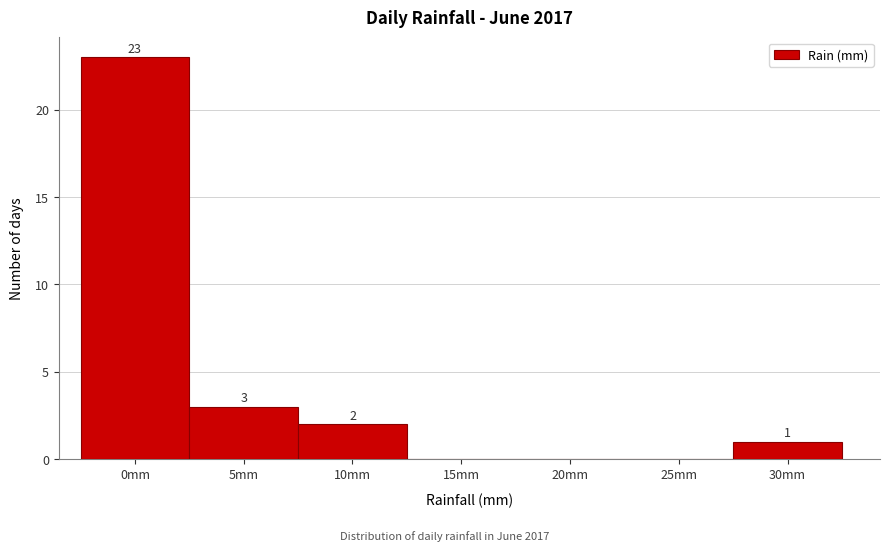

Reading left to right, list all the values displayed in this chart.

0mm=23	5mm=3	10mm=2	15mm=0	20mm=0	25mm=0	30mm=1